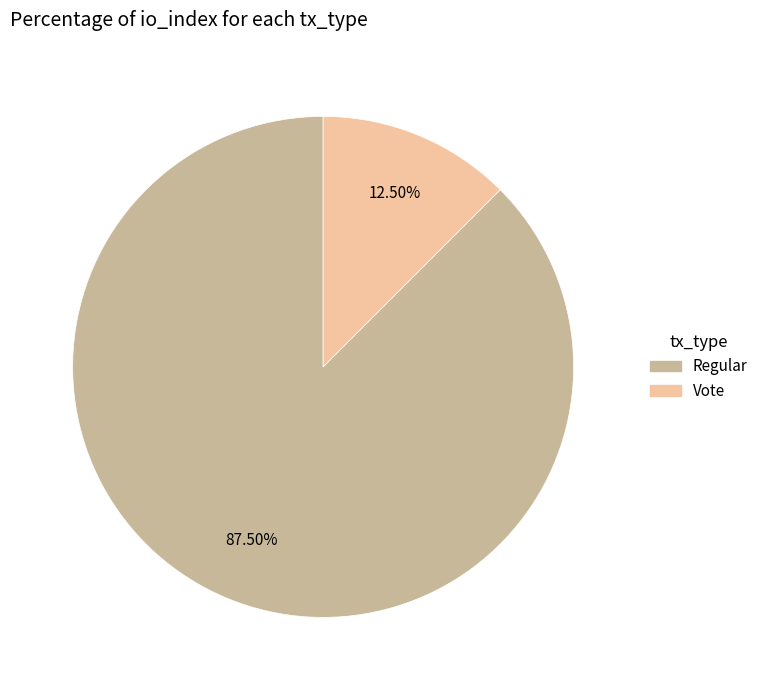

Rank the categories by value from lowest to highest.

Vote, Regular